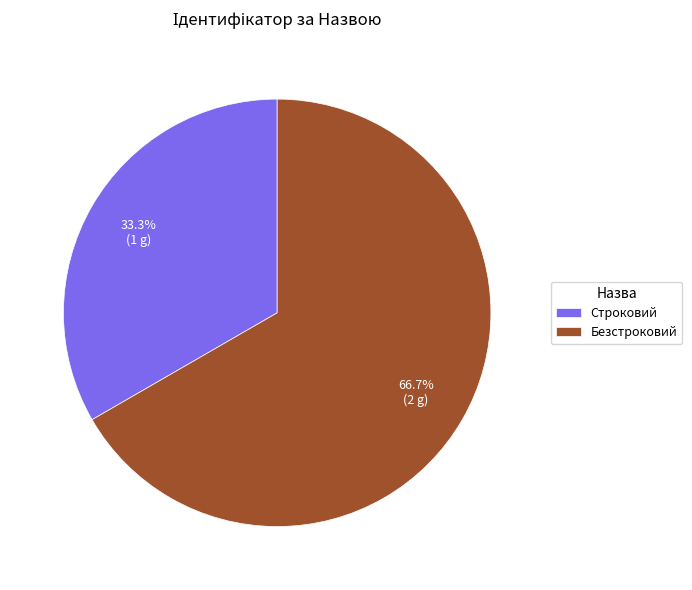

How many segments does this pie chart have?

2